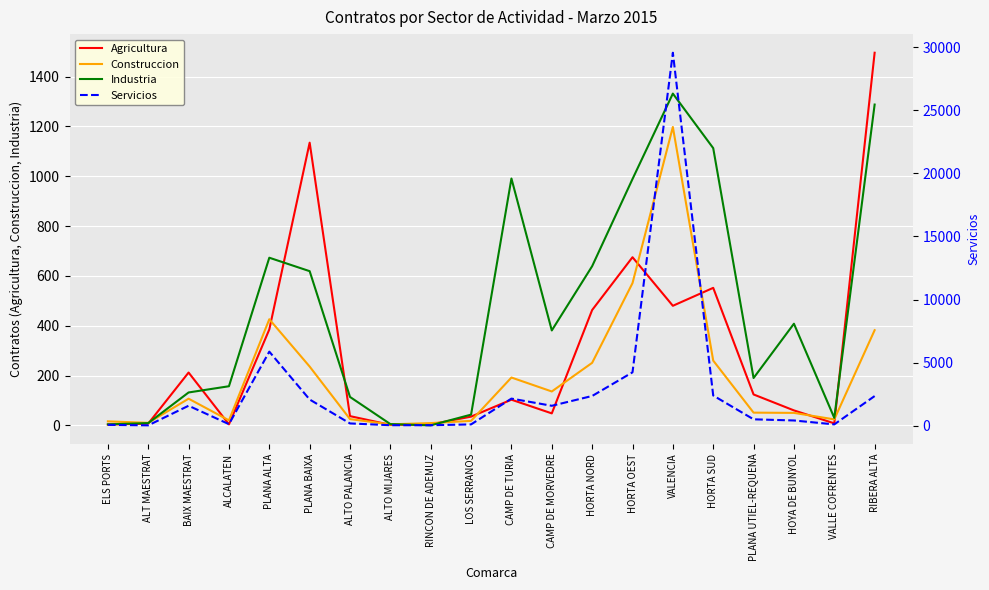

What are all the series names shown in the legend?

Agricultura, Construccion, Industria, Servicios